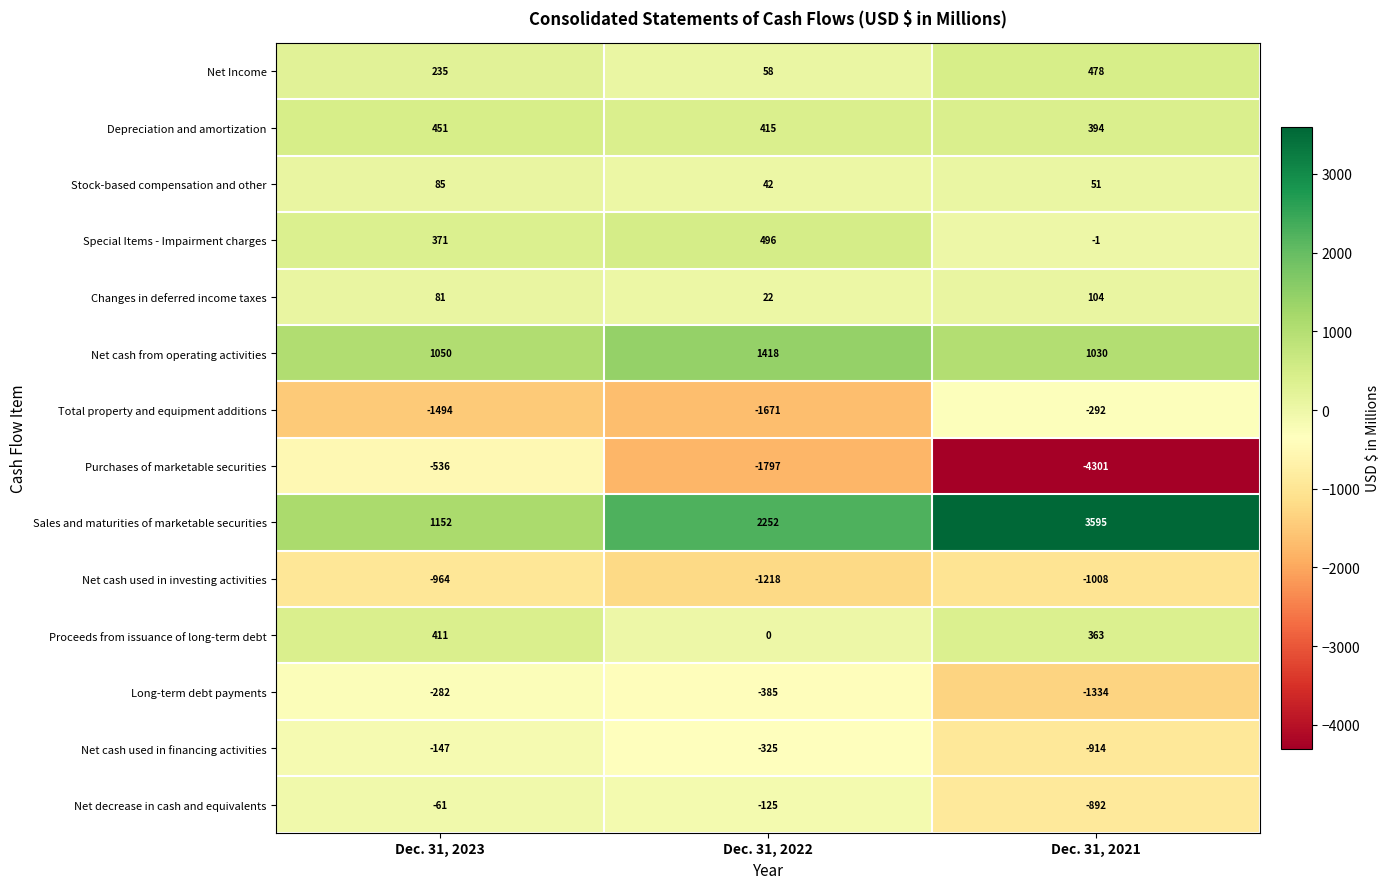

What value does the Special Items - Impairment charges series have at Dec. 31, 2022?

496